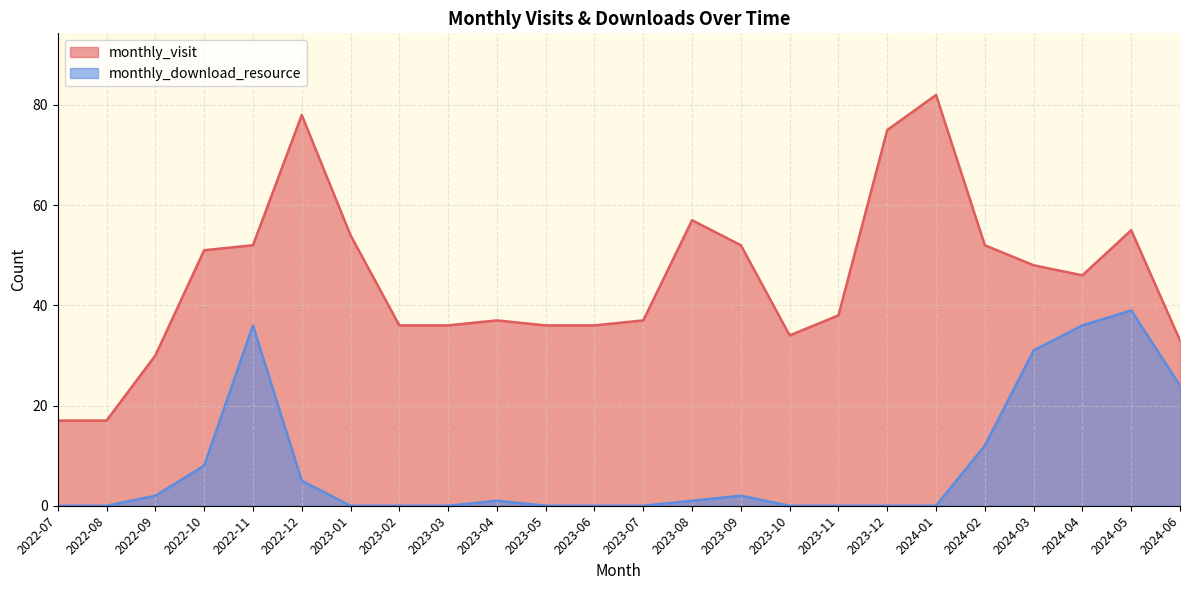

What is the label of the 9th point from the left?

2023-03